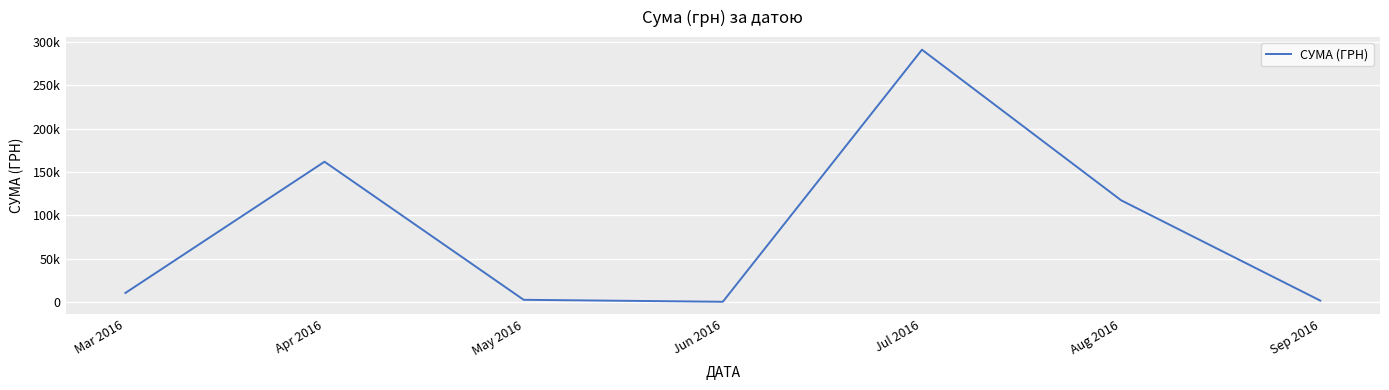

What is the difference between the maximum and minimum values?

291031.8